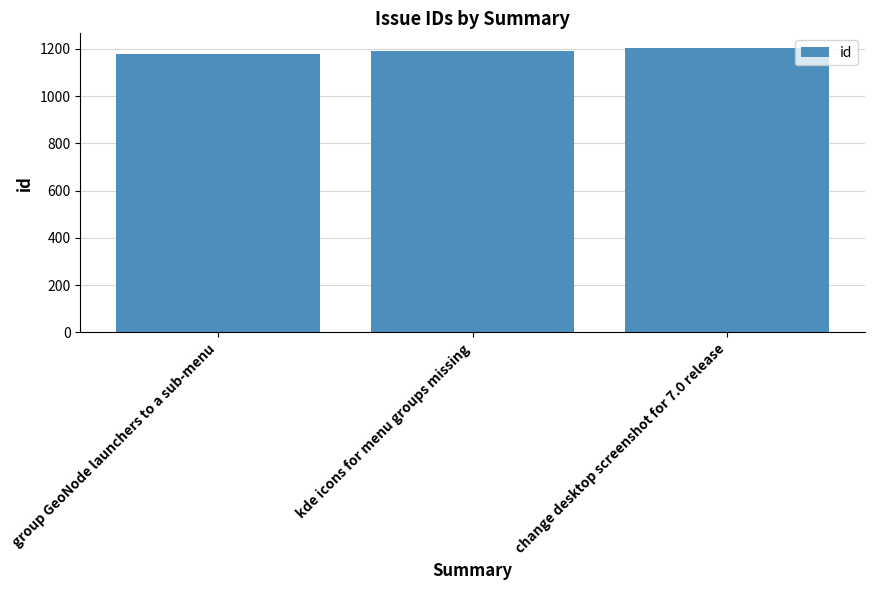

Rank the categories by value from lowest to highest.

group GeoNode launchers to a sub-menu, kde icons for menu groups missing, change desktop screenshot for 7.0 release